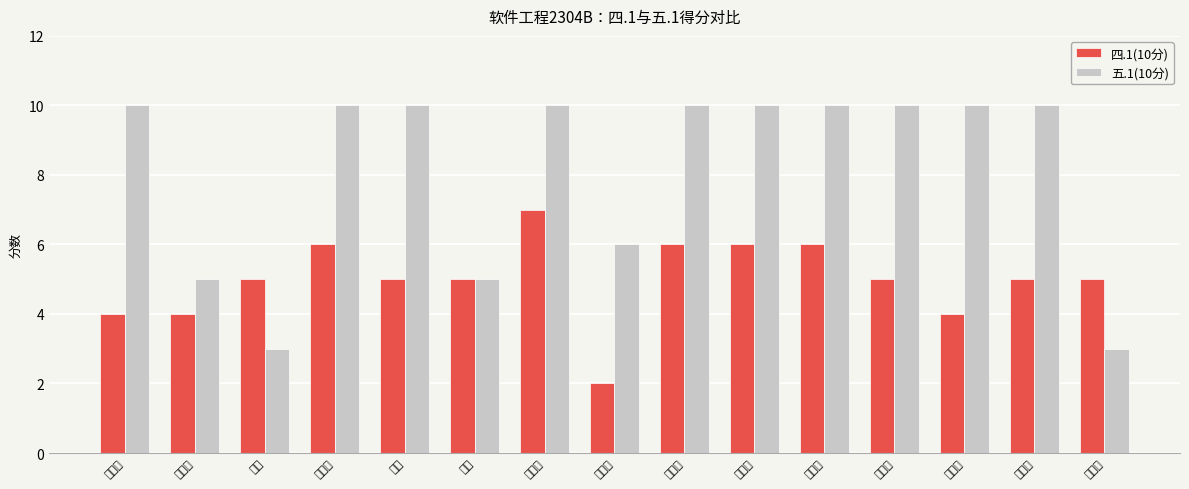

At how many categories does at least one series exceed 2?

15